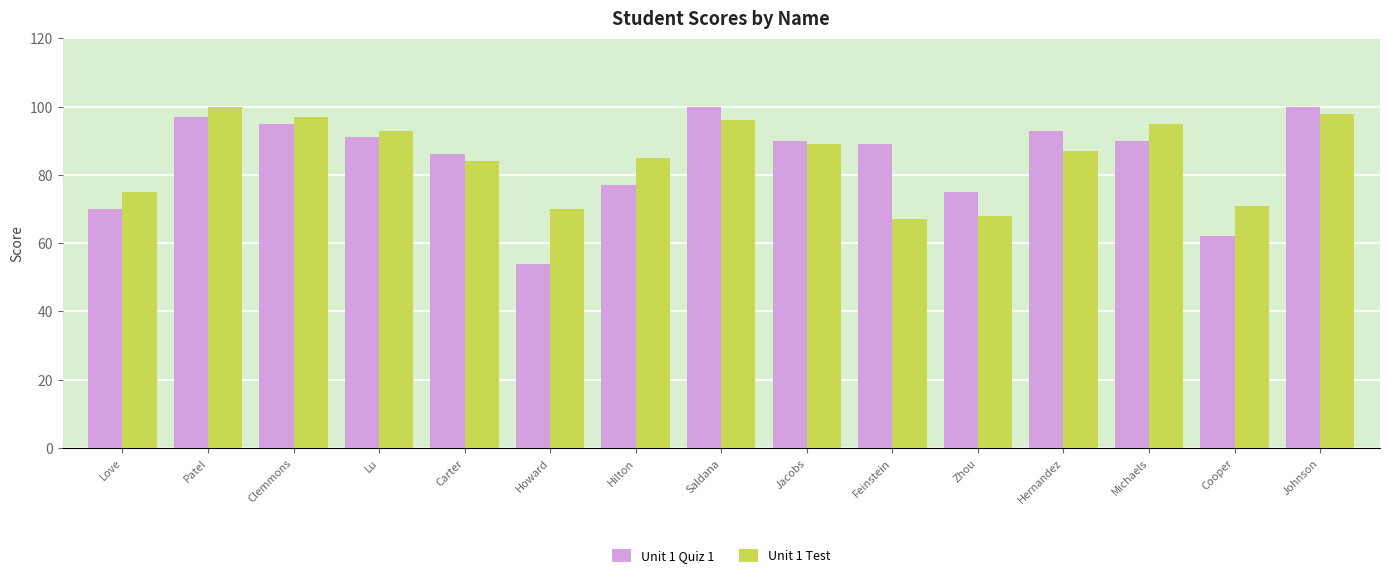

Which series has the widest spread of values?

Unit 1 Quiz 1